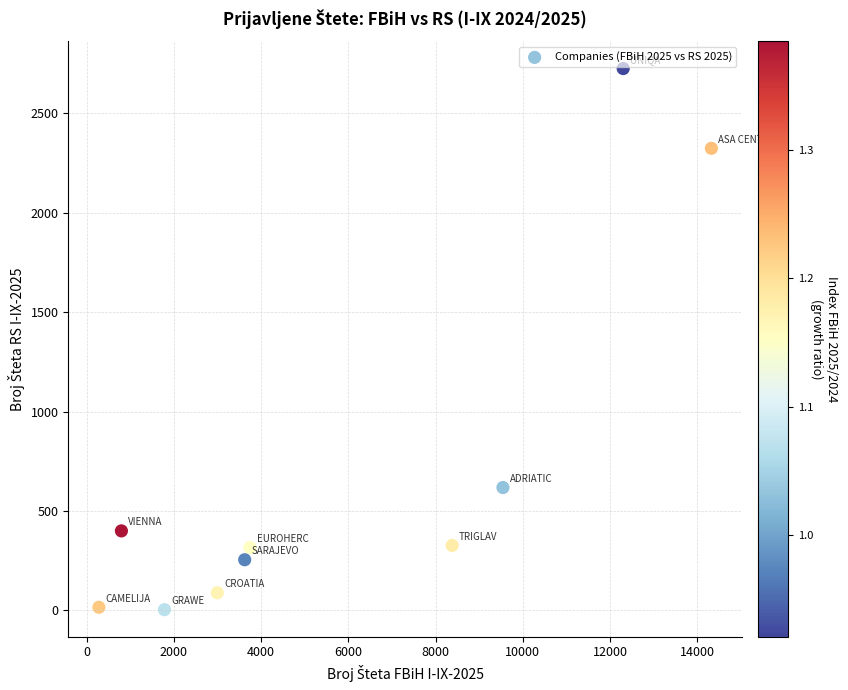

What is the range of Y values (max minus min)?

2720